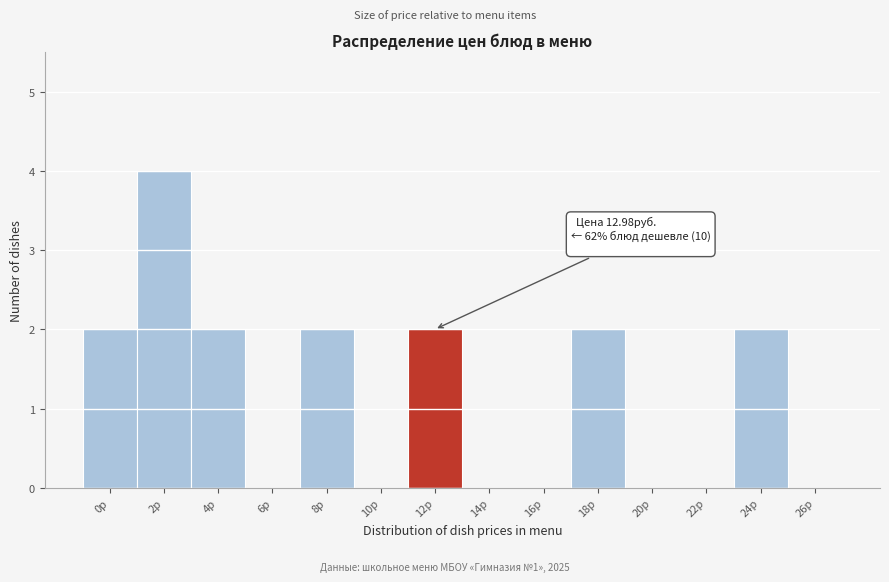

Reading right to left, what are all the values shown in this chart?

26р=0	24р=2	22р=0	20р=0	18р=2	16р=0	14р=0	12р=2	10р=0	8р=2	6р=0	4р=2	2р=4	0р=2